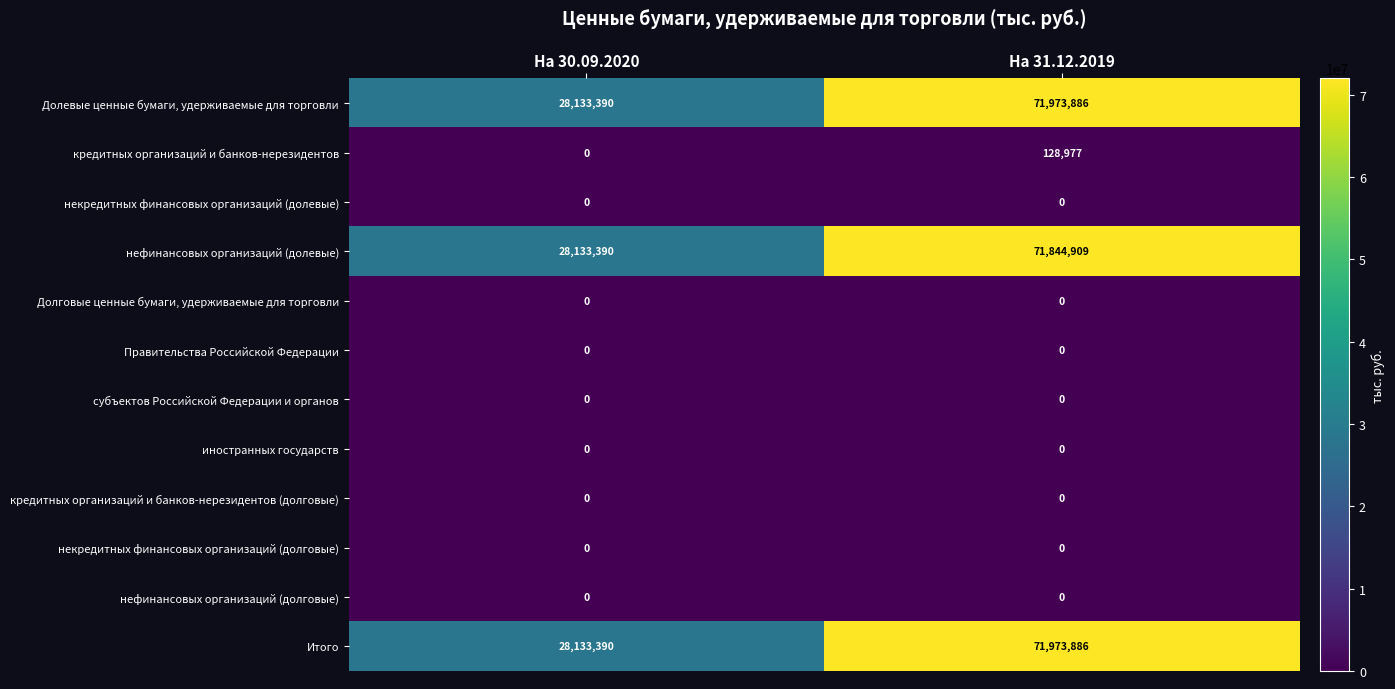

What is the spread (max minus min) of values at На 30.09.2020?

28133390